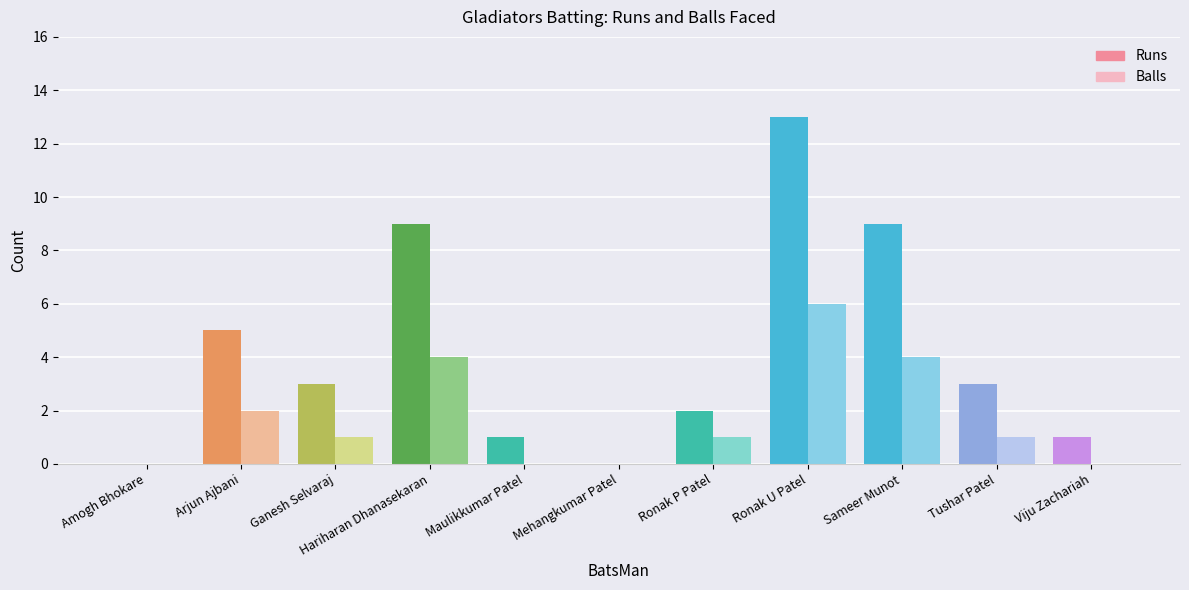

At which label does Runs reach its peak?

Ronak U Patel